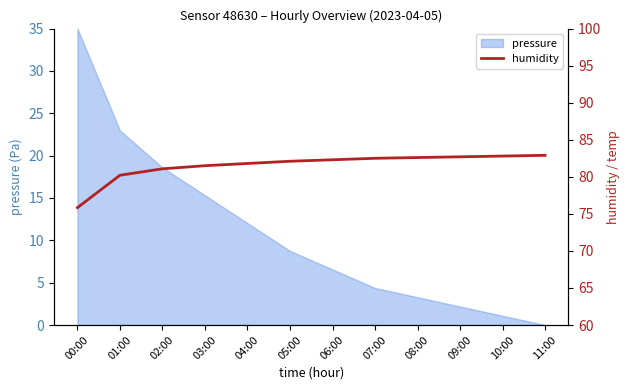

How many lines are shown in the chart?

1